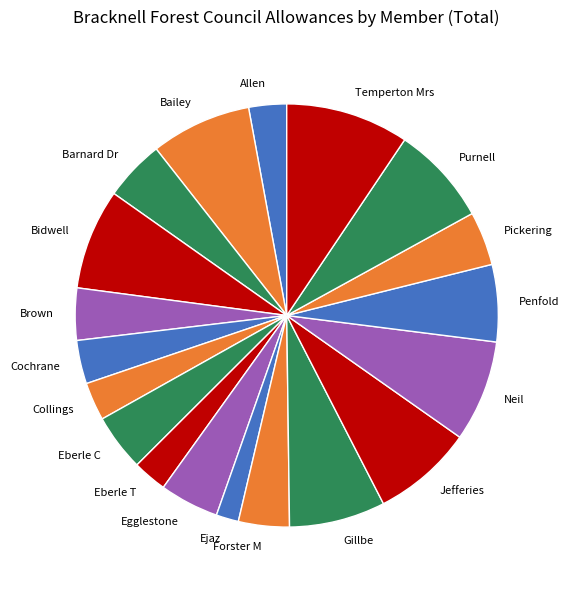

Is Eberle C the majority of the pie?

No